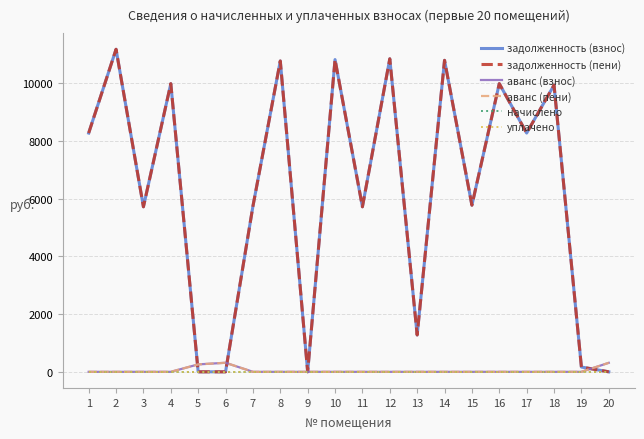

At which label does задолженность (пени) first exceed 8276?

1